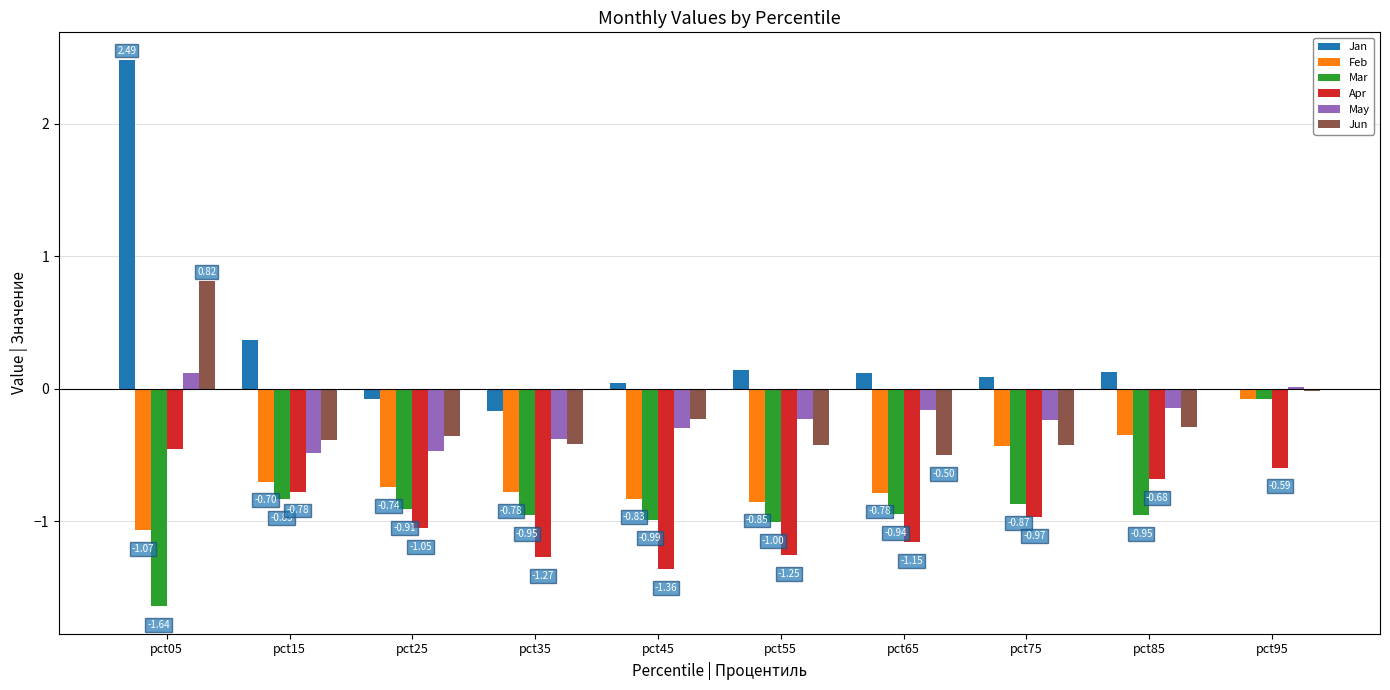

What is the sum of all Mar values?

-9.2